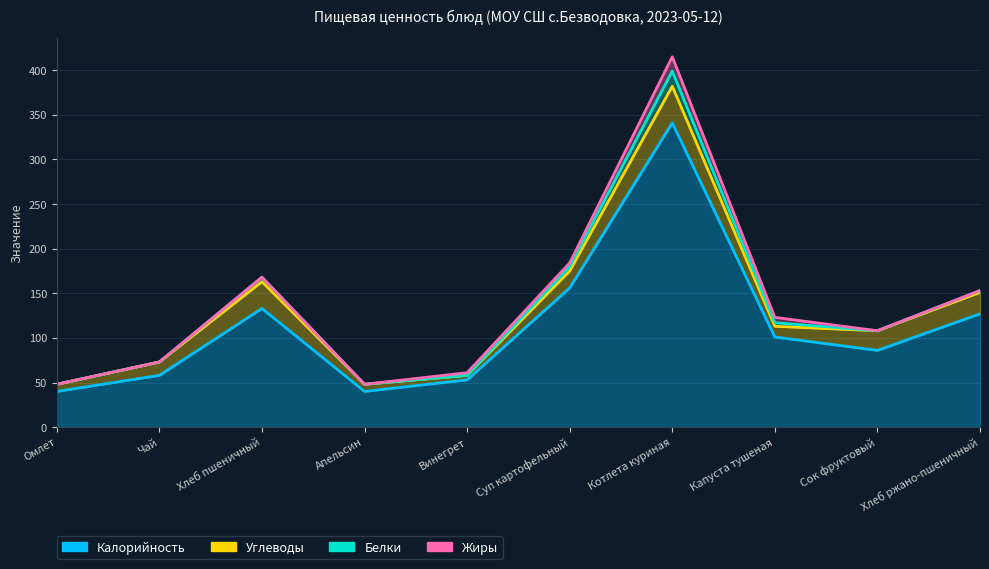

The Калорийность series shows 82 at Чай. True or false?

False